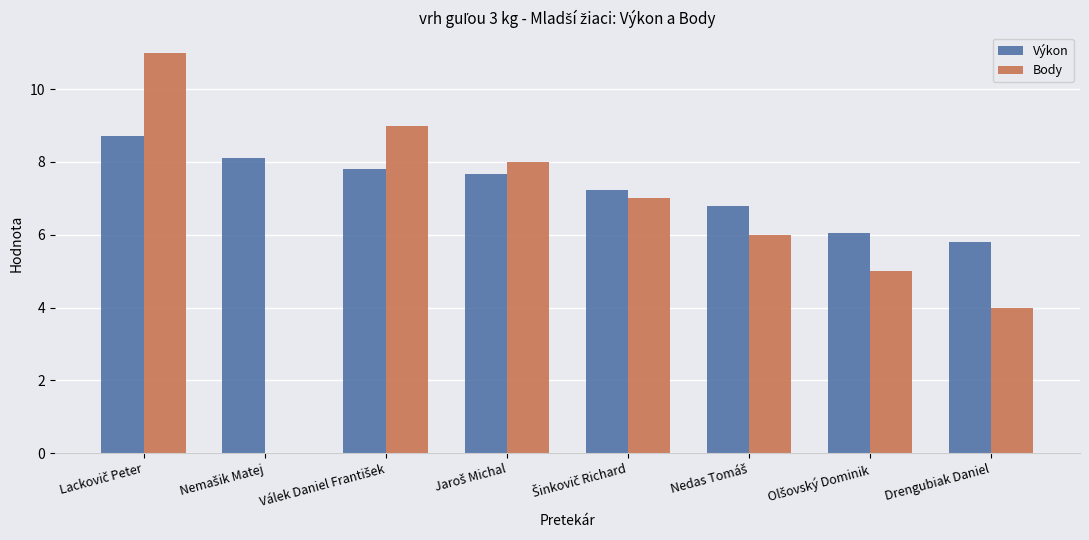

The Body series shows 4.0 at Drengubiak Daniel. True or false?

True